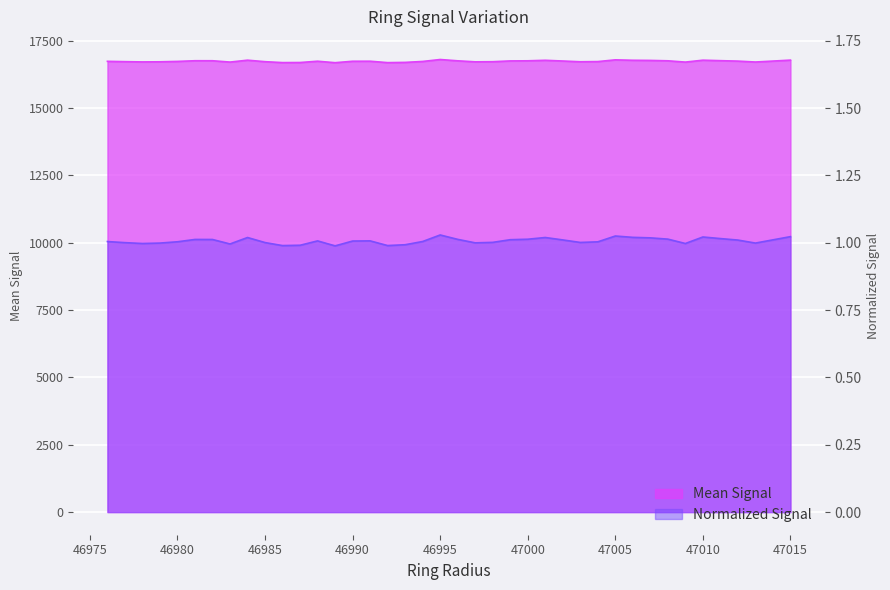

How many interior local valleys does the Mean Signal series have?

9